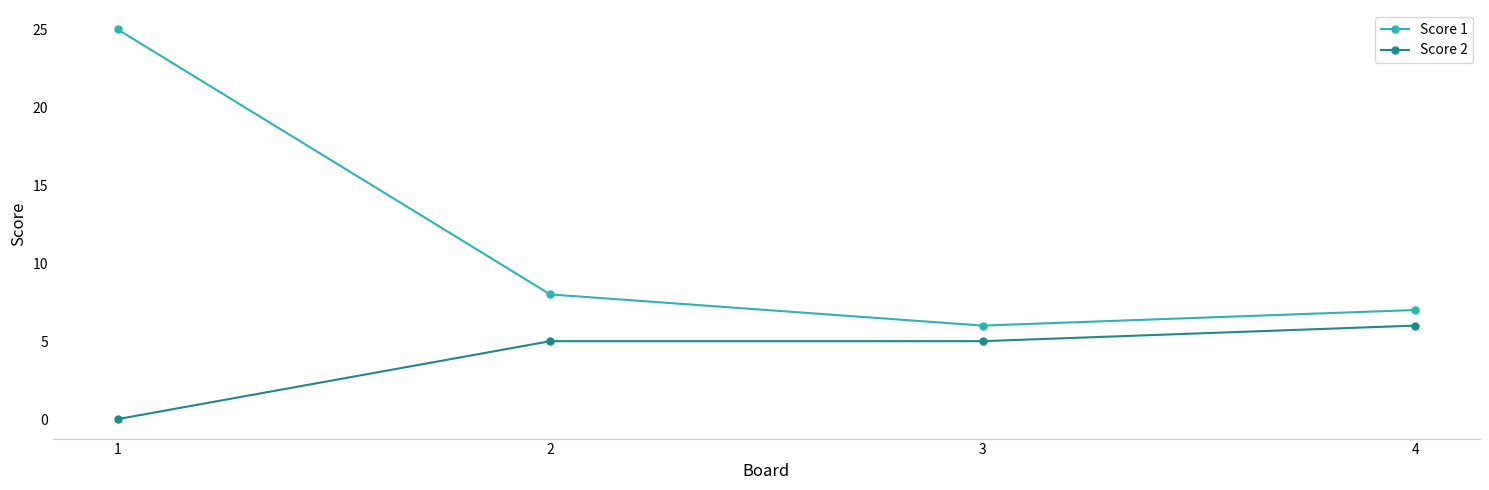

The value of Score 1 at 3 is 8. True or false?

False